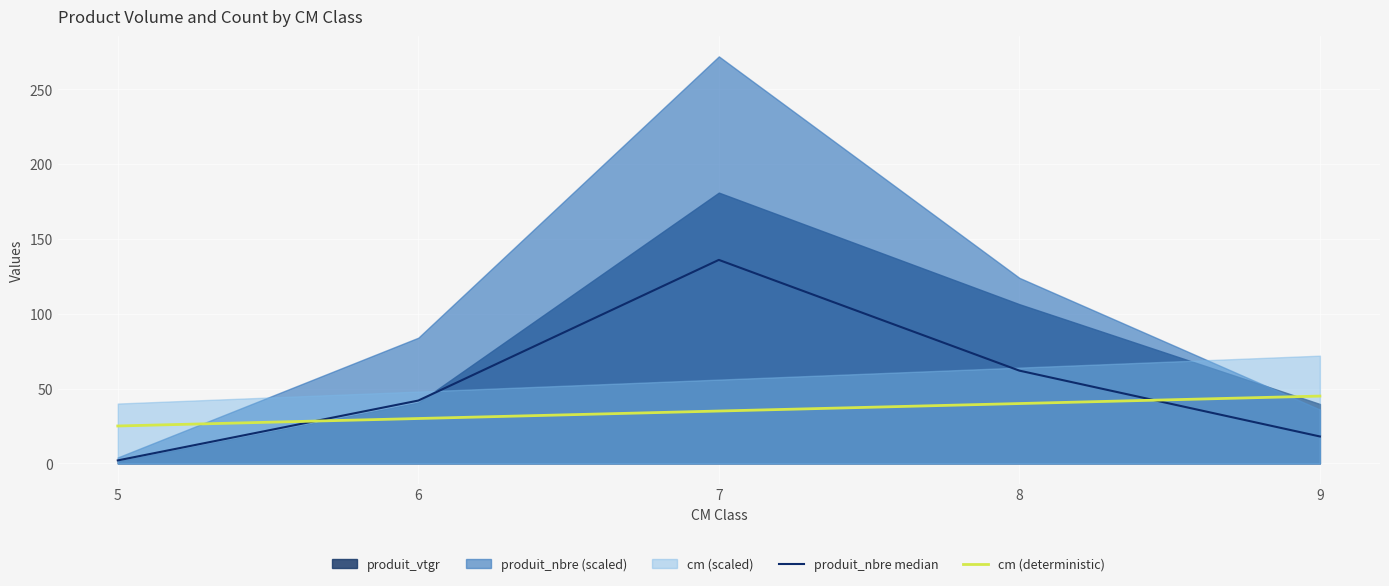

How many lines are shown in the chart?

2